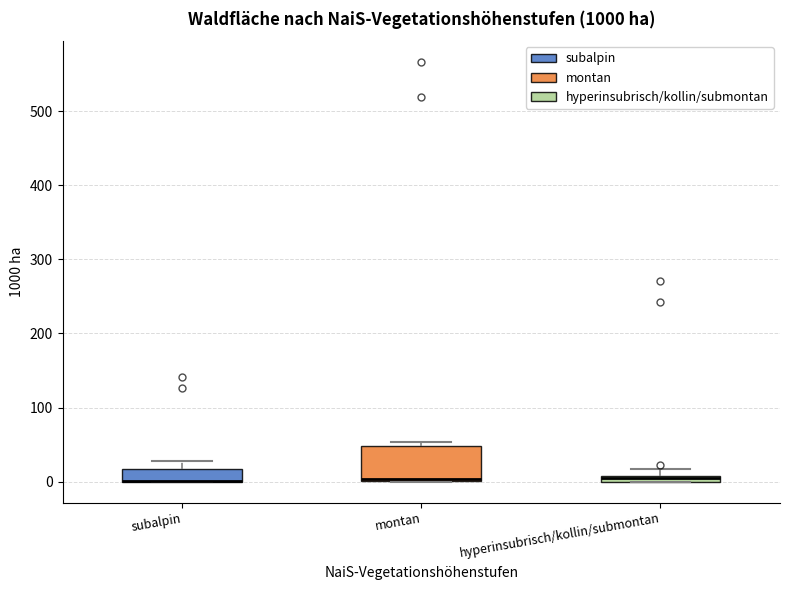

Which box is the tallest, from its lower edge to its upper edge?

montan